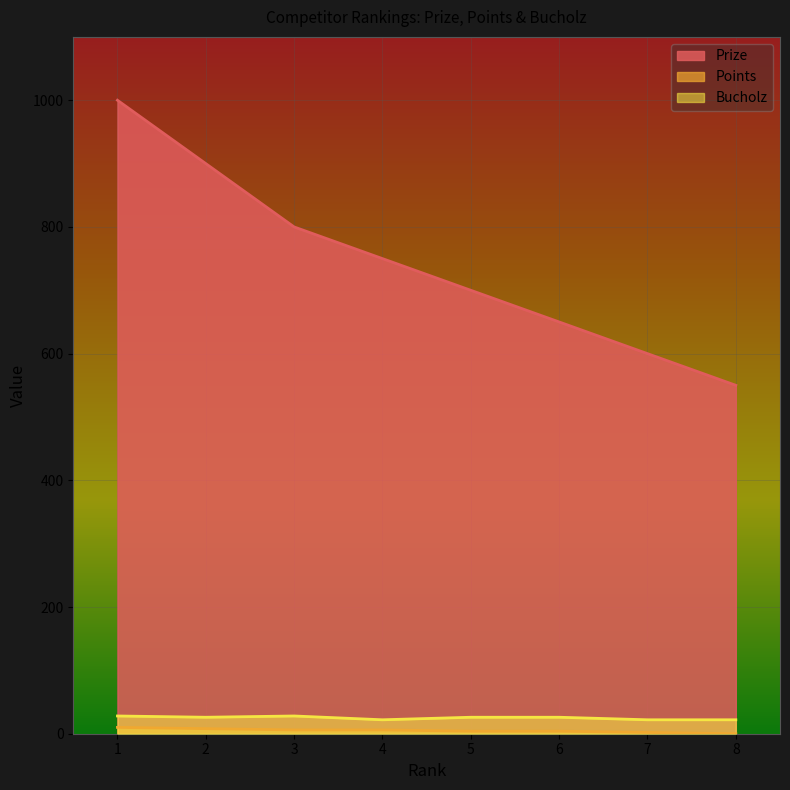

What is the sum of all Points values?

40